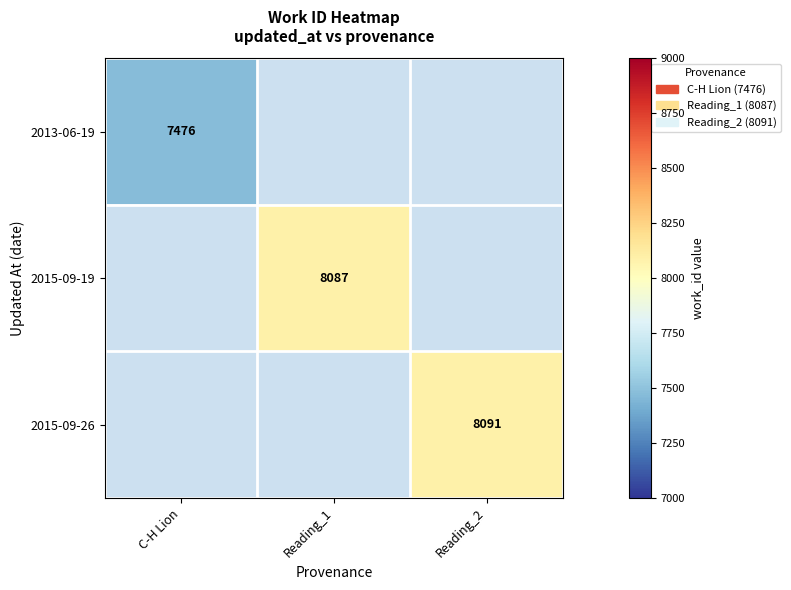

The 2013-06-19 series shows 3843 at C-H Lion. True or false?

False